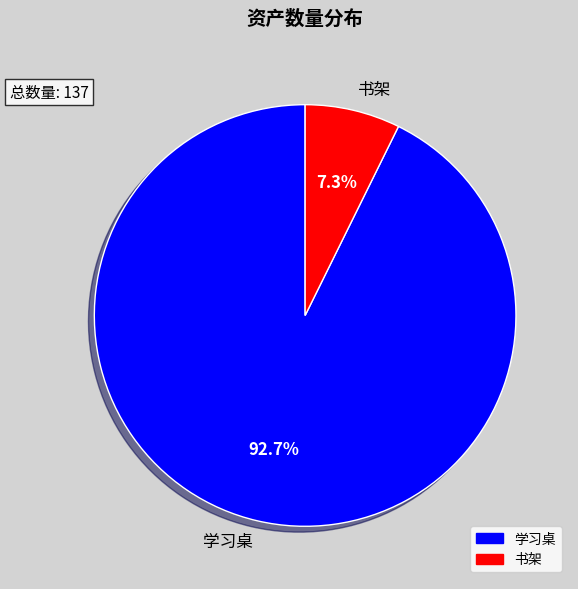

Which slice is the largest?

学习桌